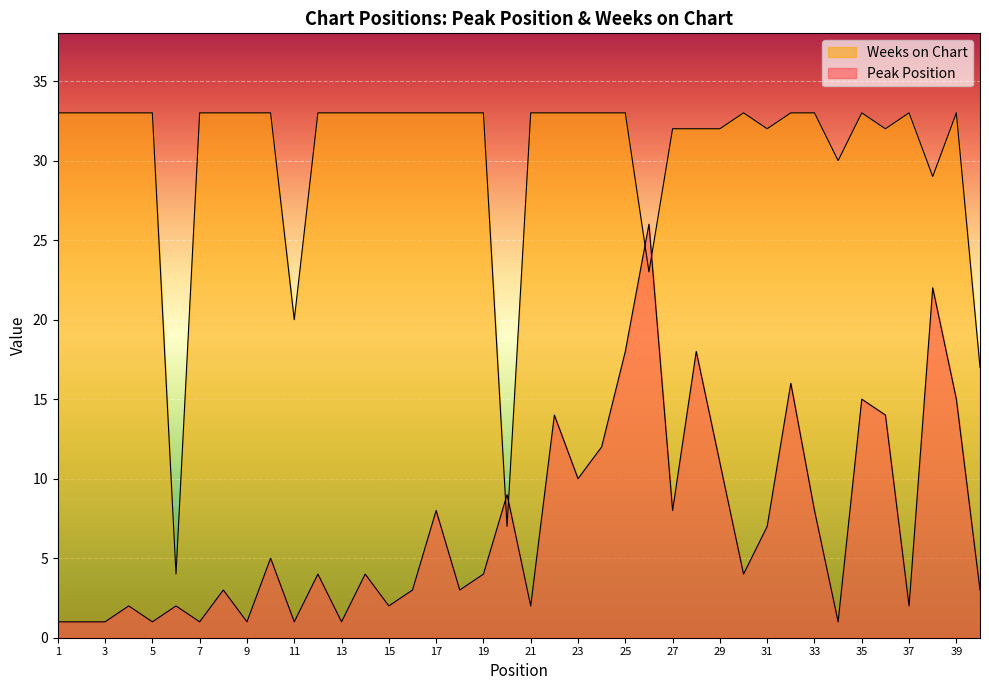

Is it true that Weeks on Chart equals 33 at 33?

True